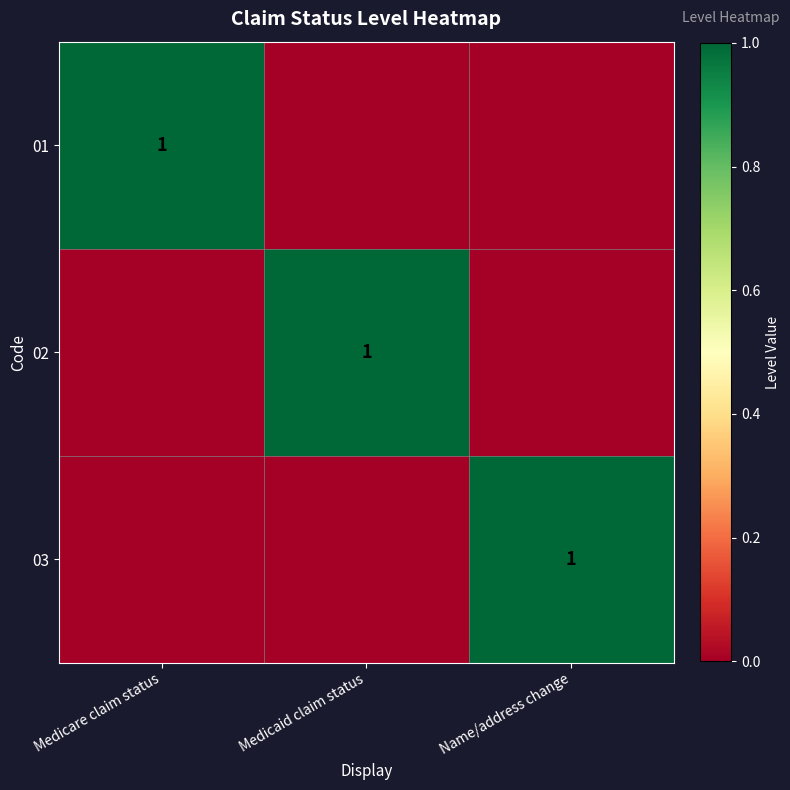

What is the total value across all series at Name/address change?

1